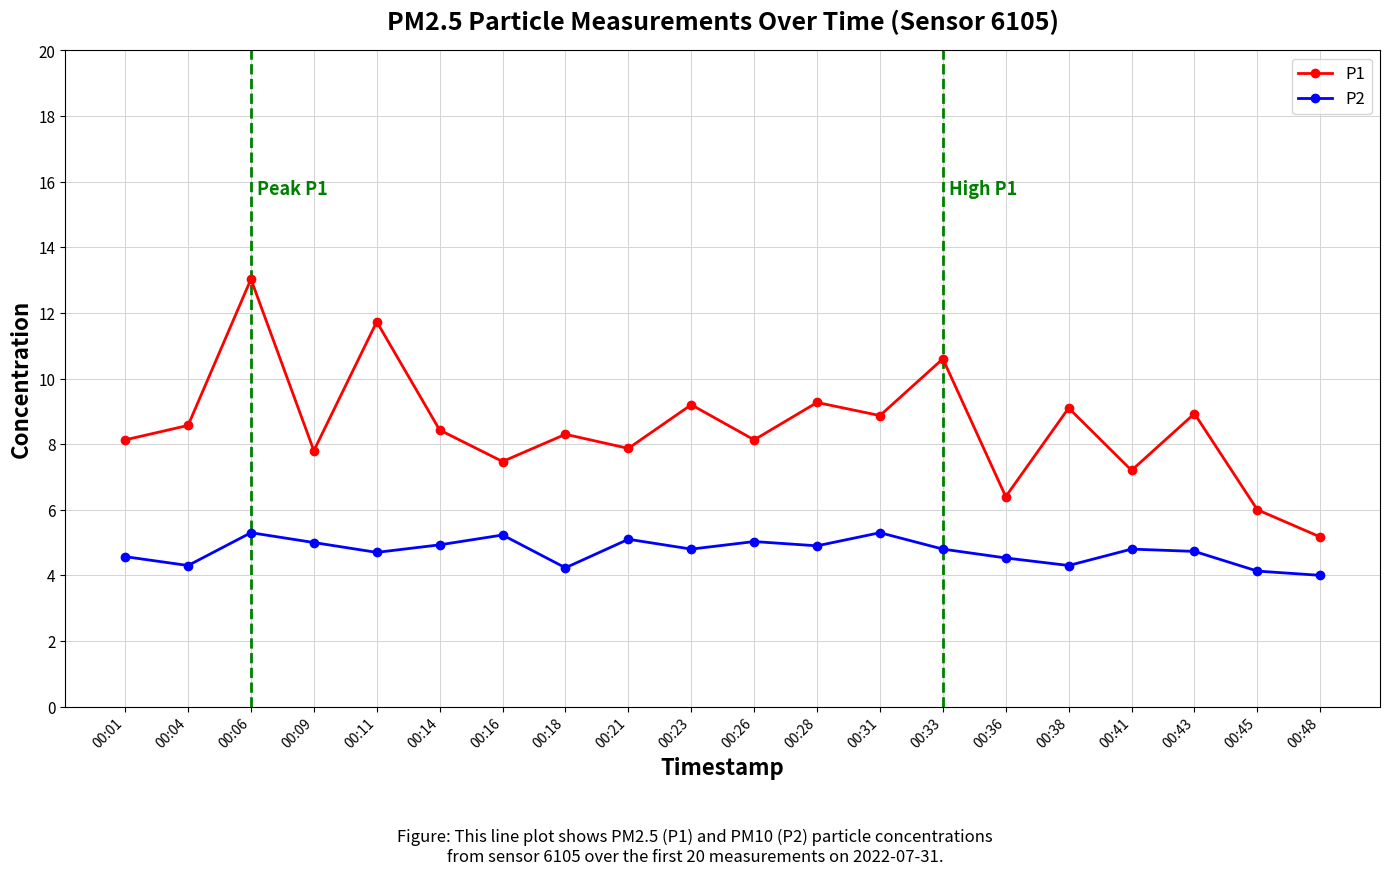

Which series changed the most between 00:41 and 00:45?

P1